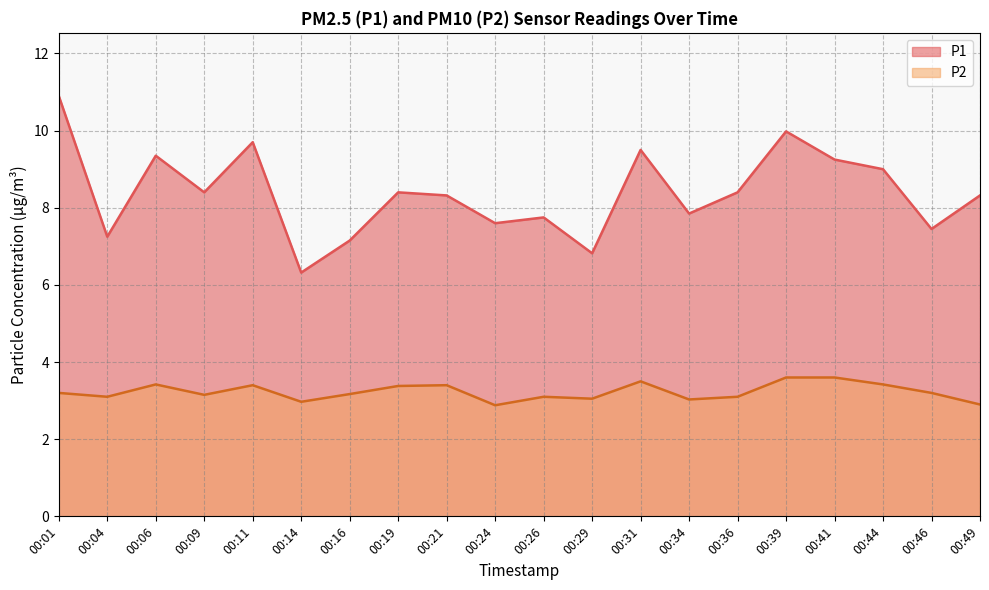

Does the chart display data point markers on the line(s)?

No